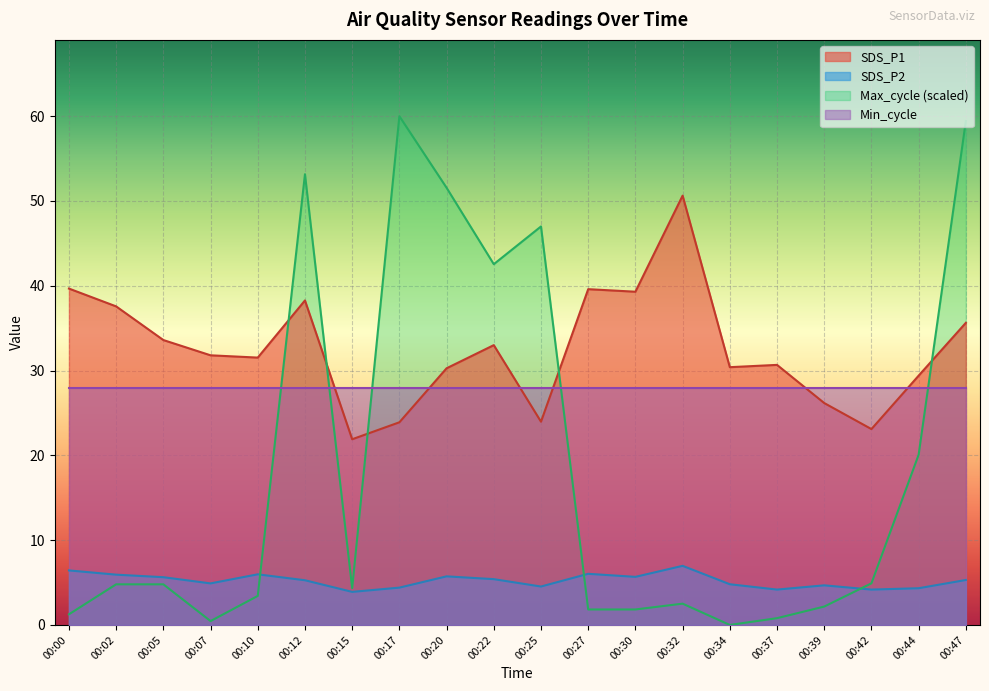

What are all the series names shown in the legend?

SDS_P1, SDS_P2, Max_cycle (scaled), Min_cycle